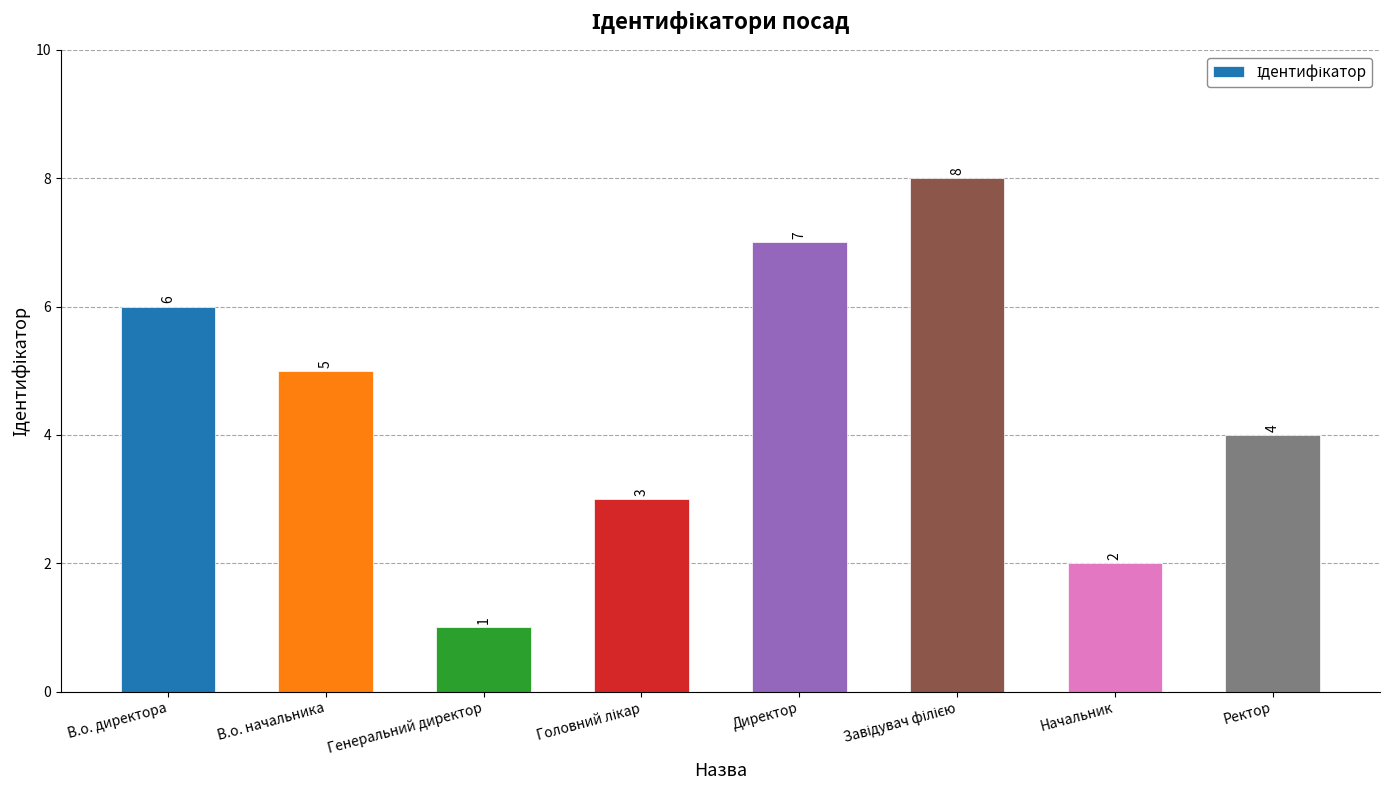

What is the sum of all values?

36